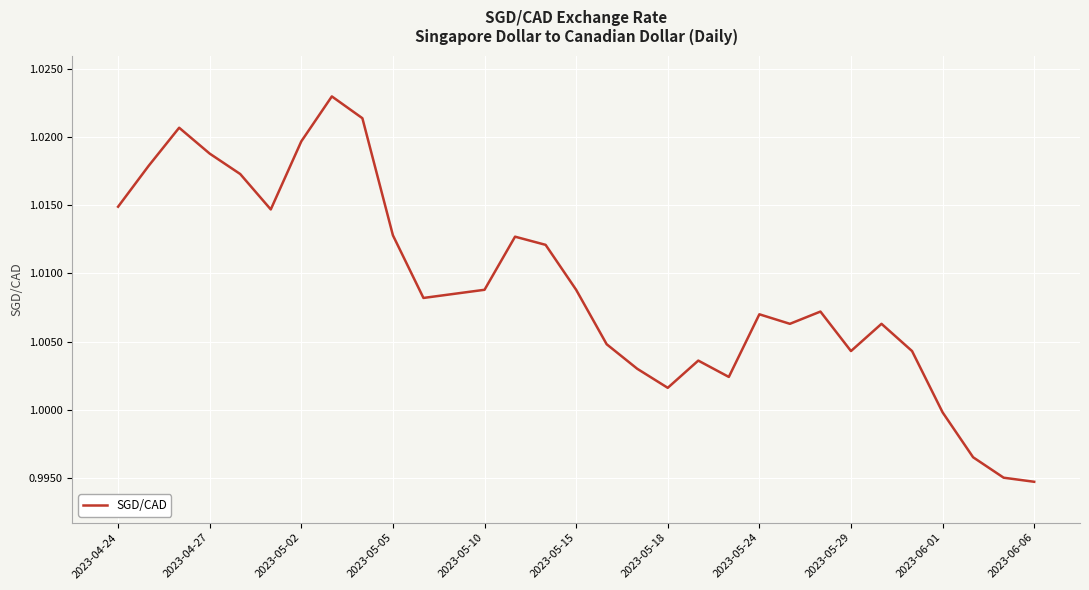

Does the chart display data point markers on the line(s)?

No